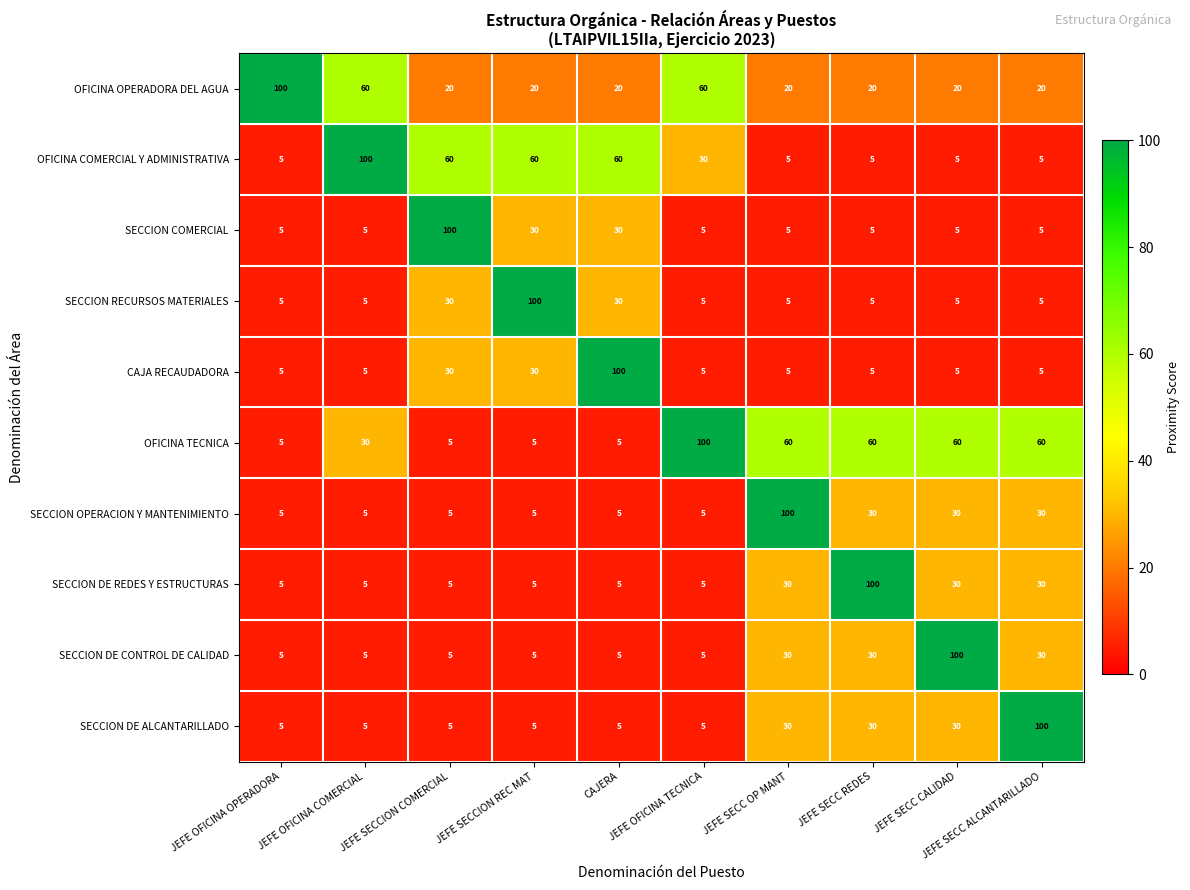

Which series has the largest total across all categories?

OFICINA TECNICA